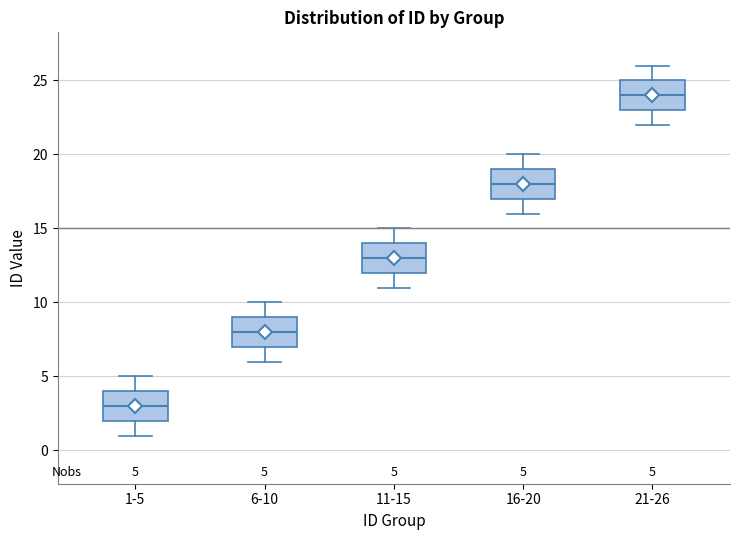

Which box's median line is the highest?

21-26